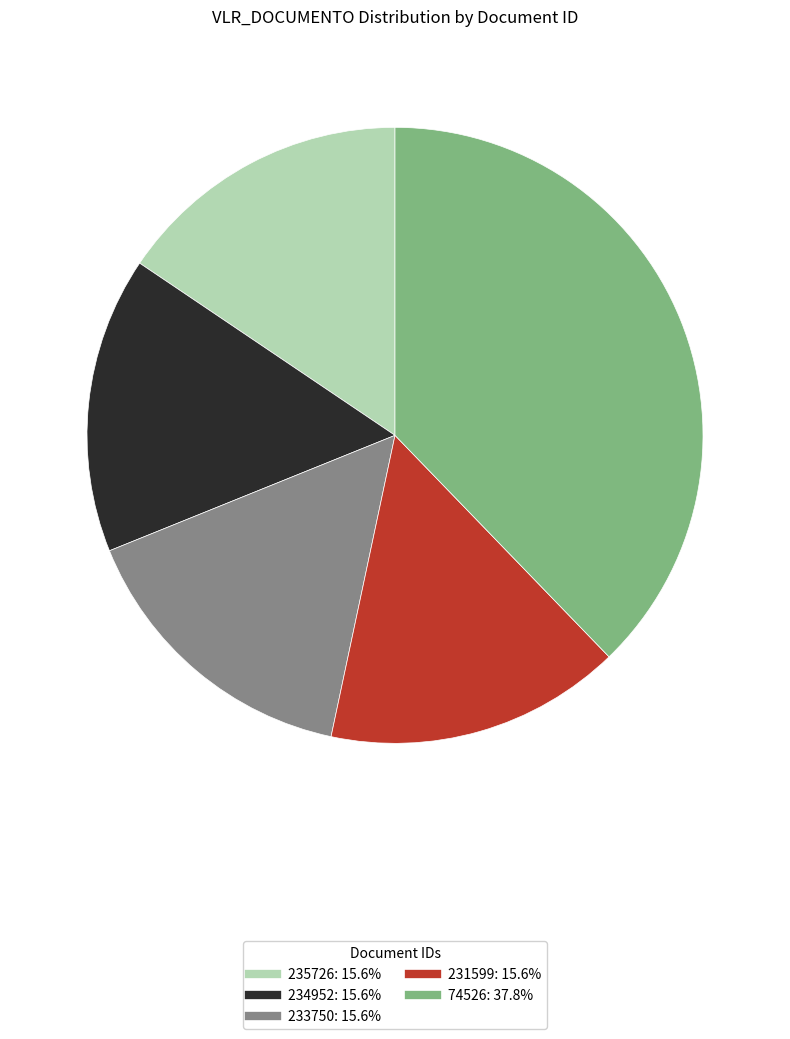

Between 233750 and 74526, which is larger?

74526